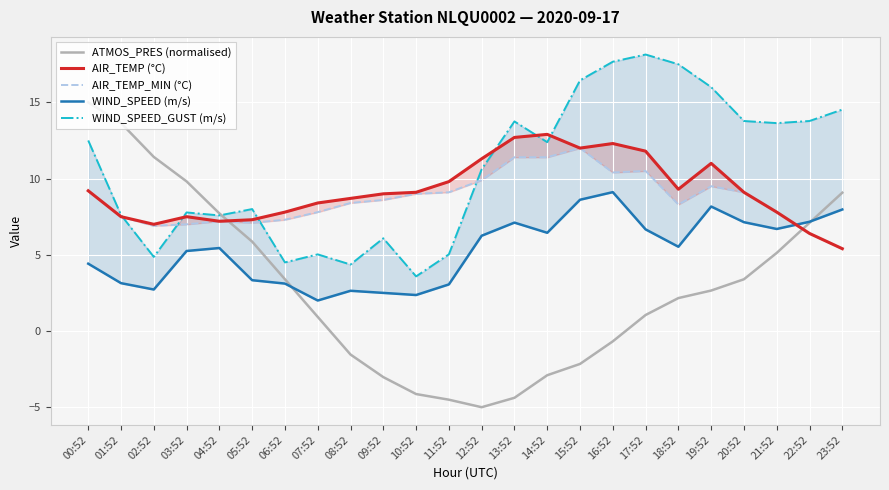

What is the difference between the second highest and minimum values in the AIR_TEMP_MIN (°C) series?

6.0